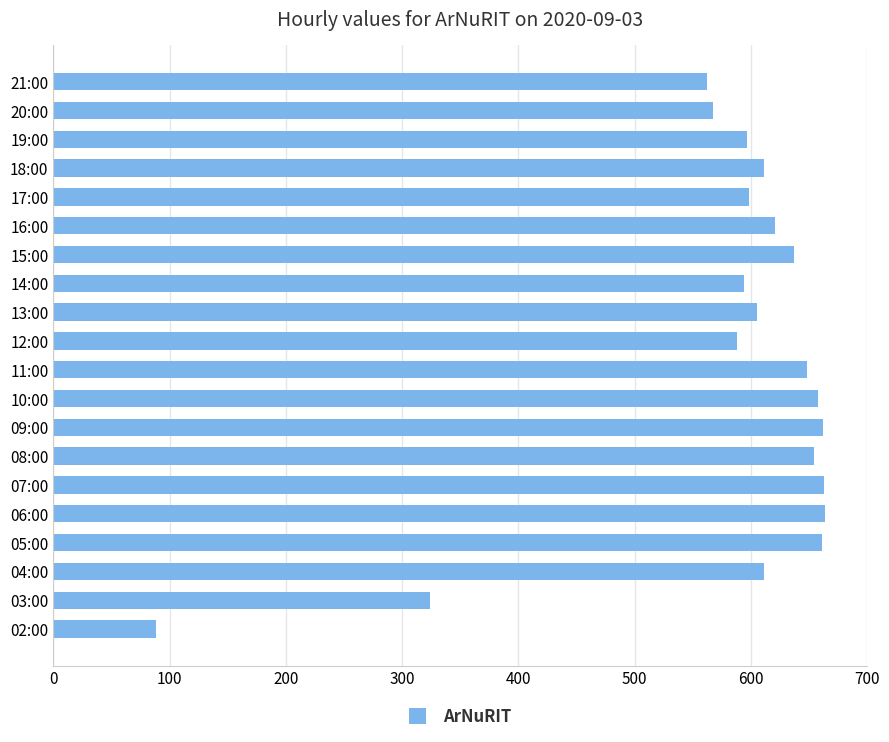

Where is the data nearest to the value 376?

03:00